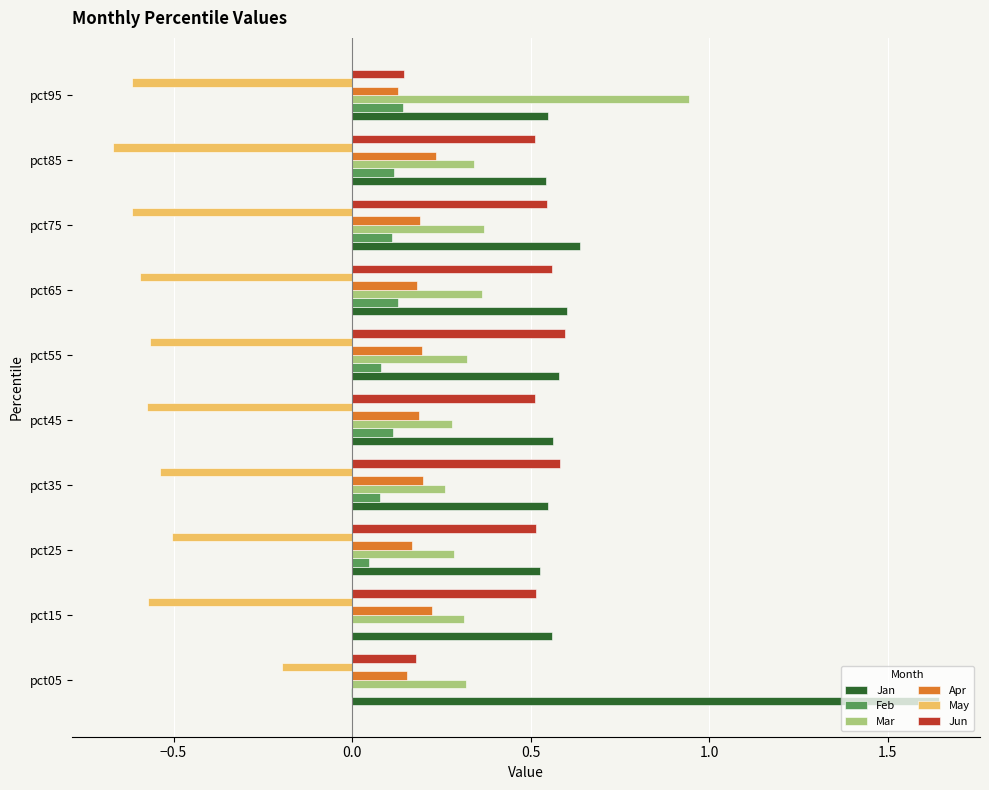

Is the value of Feb at pct45 greater than the value of Mar at pct85?

No